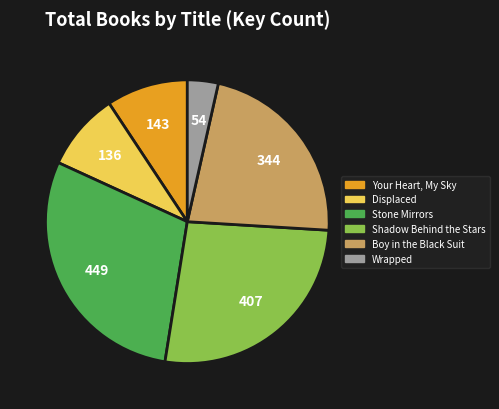

Between Boy in the Black Suit and Your Heart, My Sky, which is larger?

Boy in the Black Suit